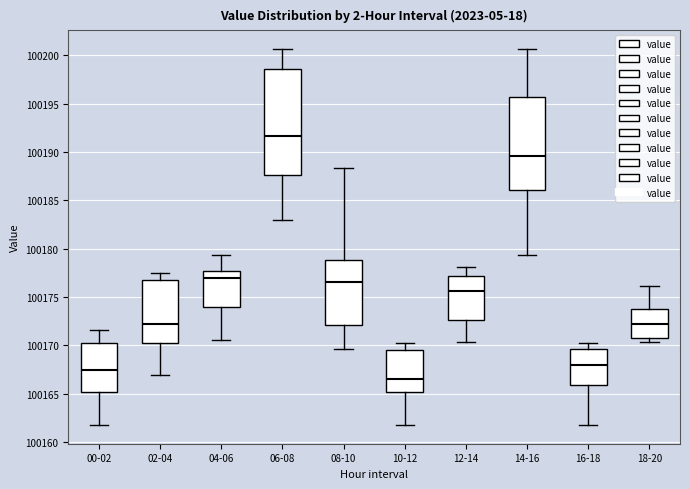

Which box's median line is the highest?

06-08